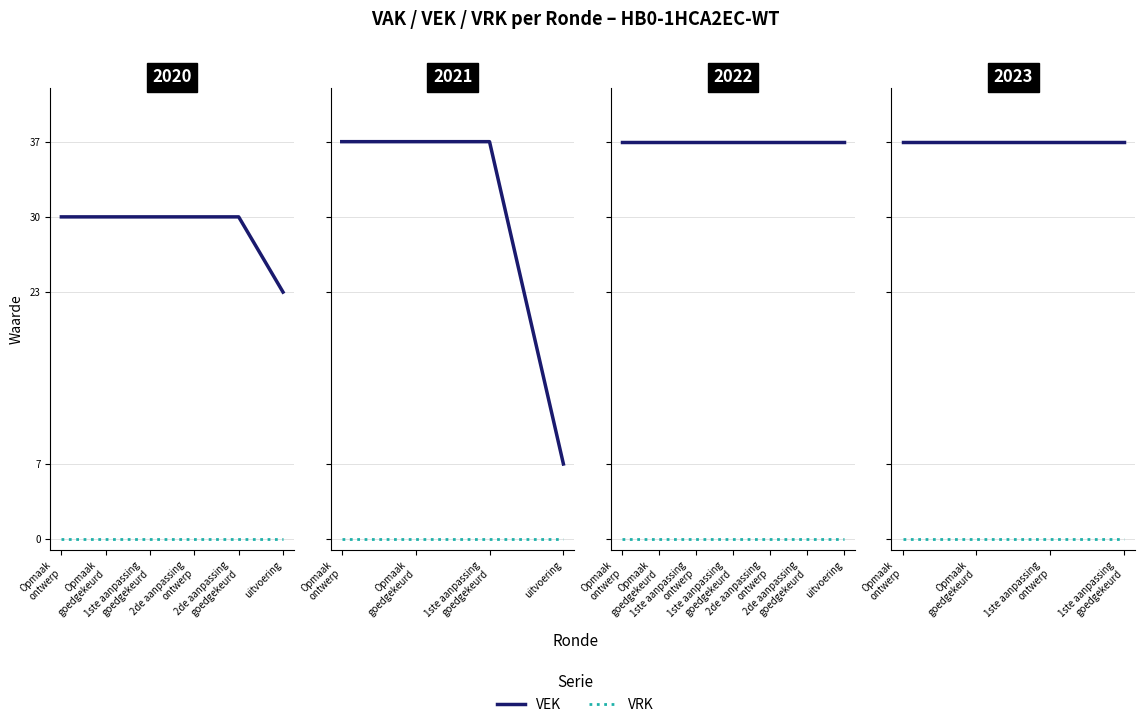

What is the greatest value displayed?

37